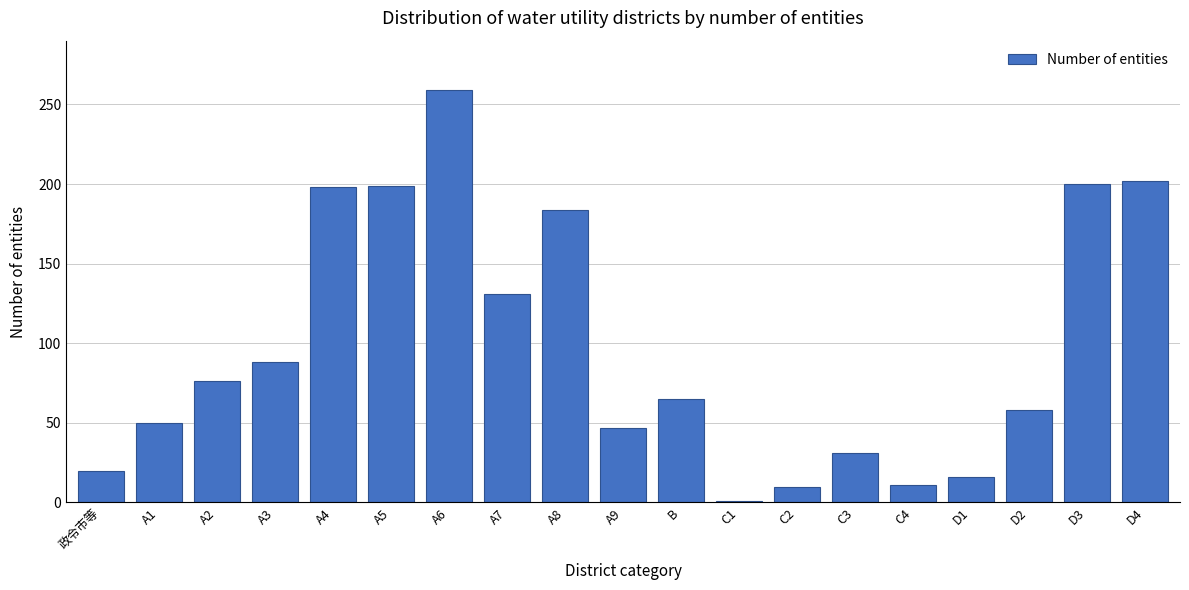

What is the maximum value shown in the chart?

259